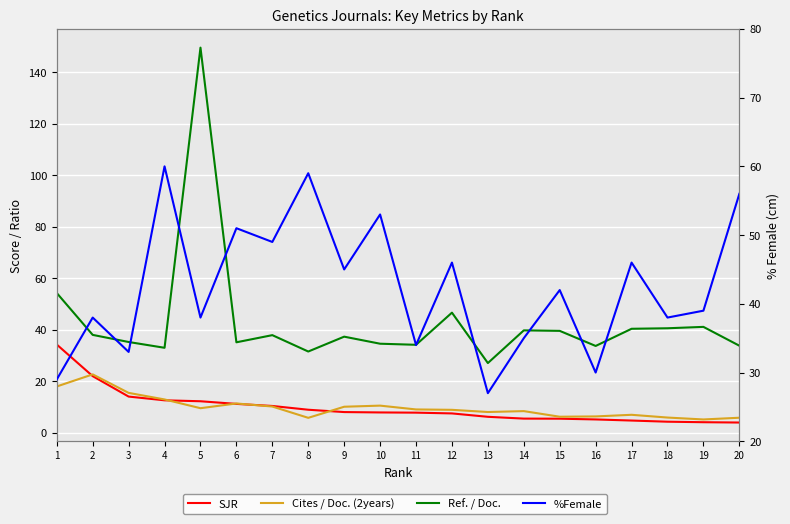

Is it true that Ref. / Doc. equals 24.3 at 3?

False